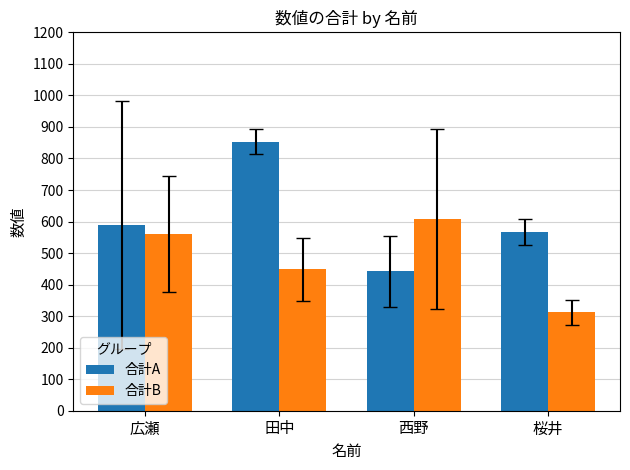

Which series has the widest spread of values?

合計A